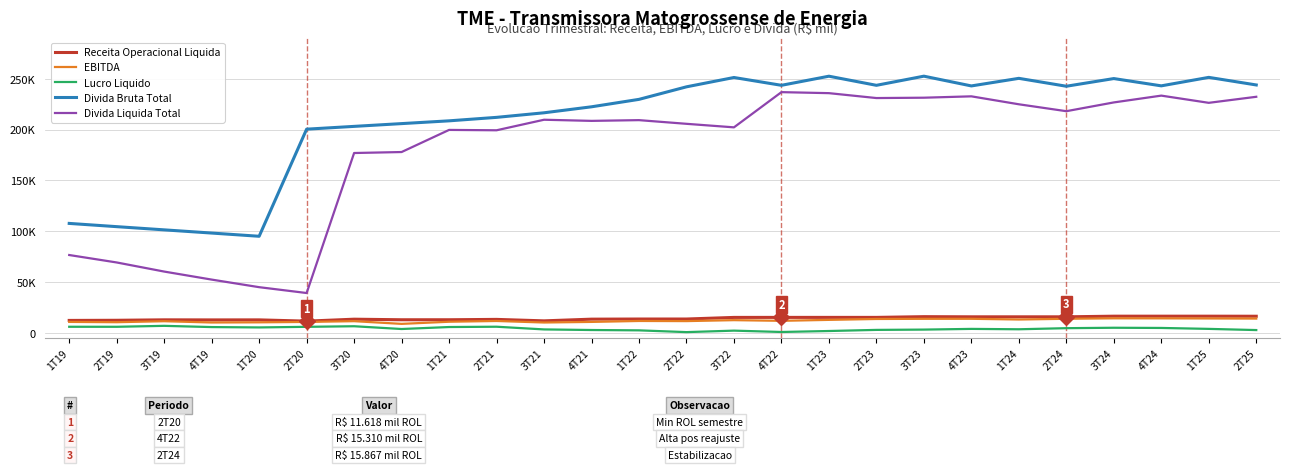

At which label is EBITDA closest to 11666?

2T22